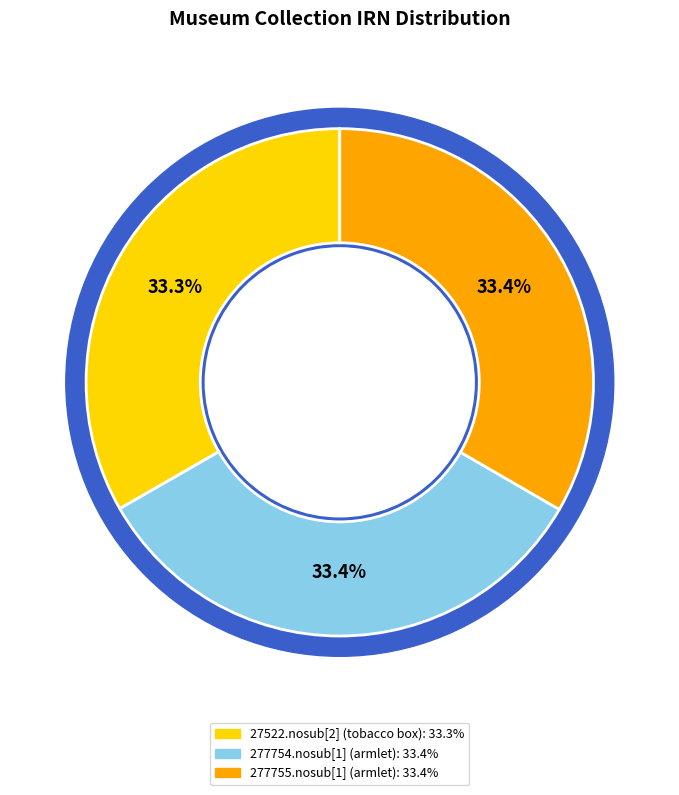

Is there a majority slice in this chart?

No